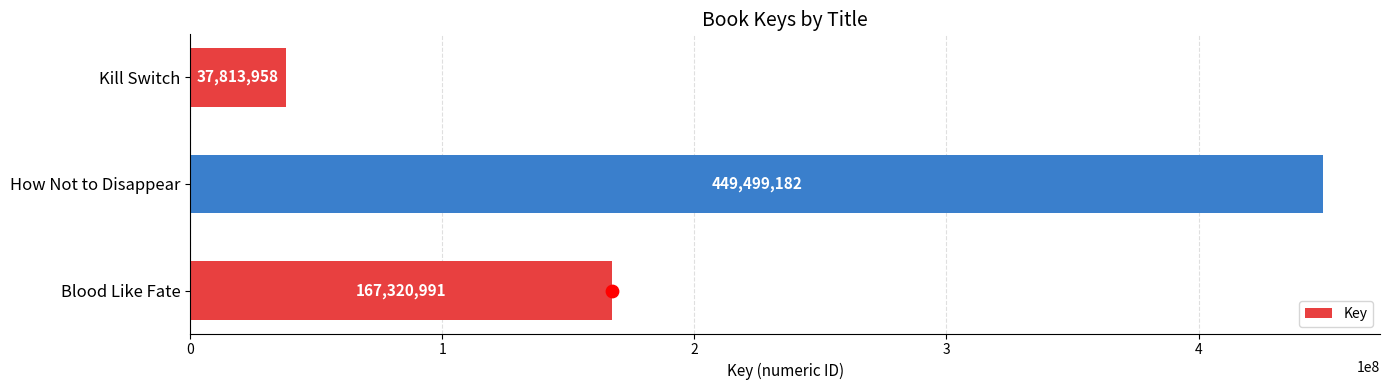

What is the average value of the Key series?

218211377